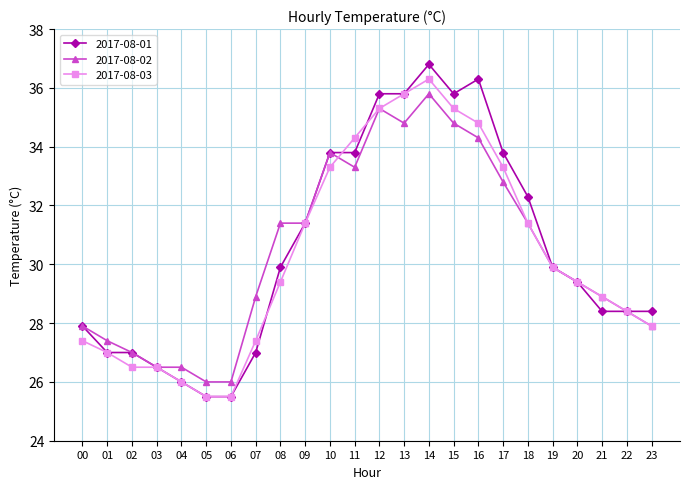

List the series in order of their peak value, highest first.

2017-08-01, 2017-08-03, 2017-08-02